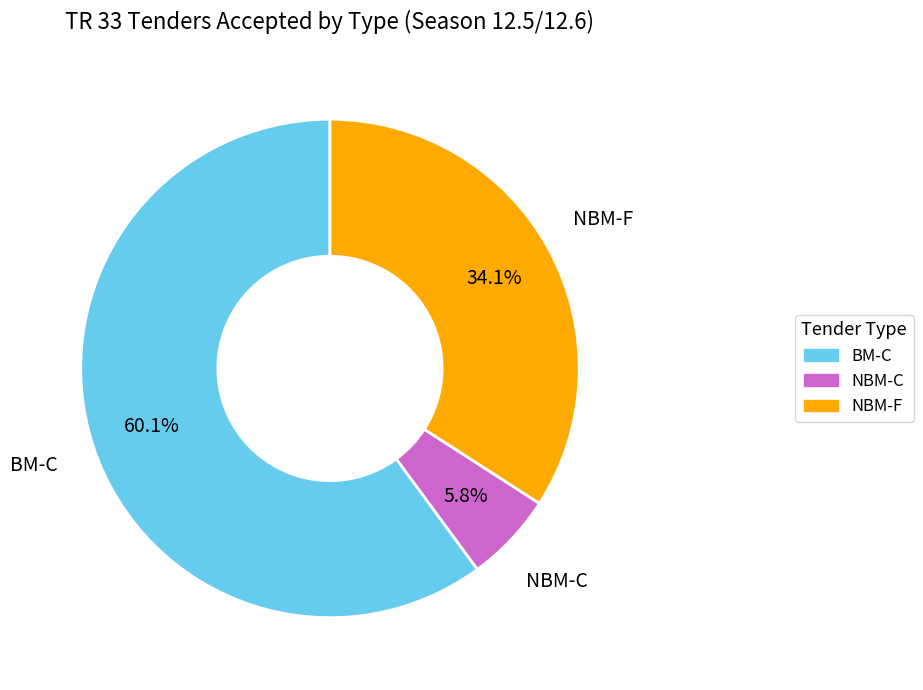

Rank the categories by value from lowest to highest.

NBM-C, NBM-F, BM-C